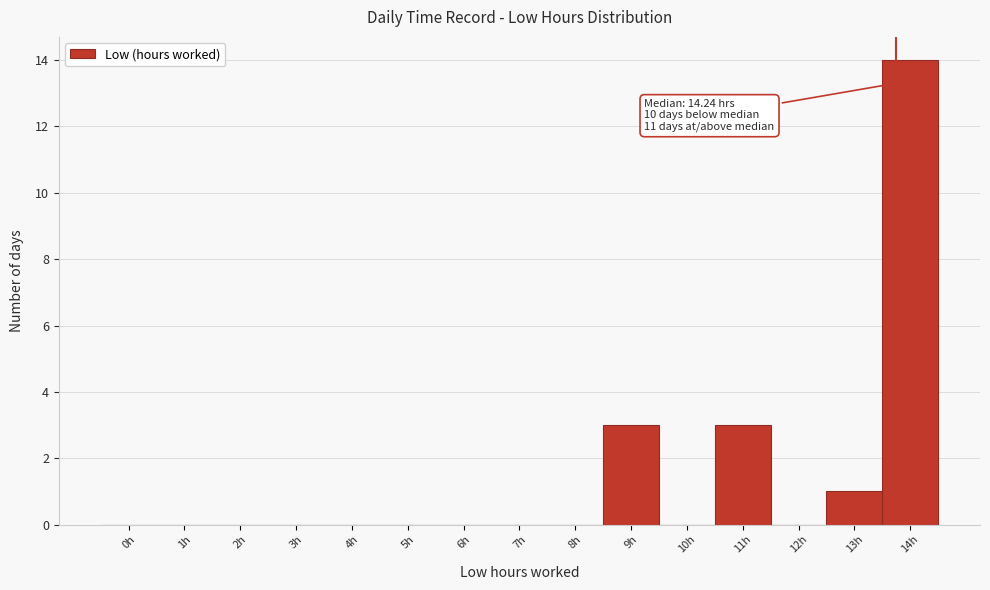

Reading left to right, extract all data points from this chart.

0h=0	1h=0	2h=0	3h=0	4h=0	5h=0	6h=0	7h=0	8h=0	9h=3	10h=0	11h=3	12h=0	13h=1	14h=14